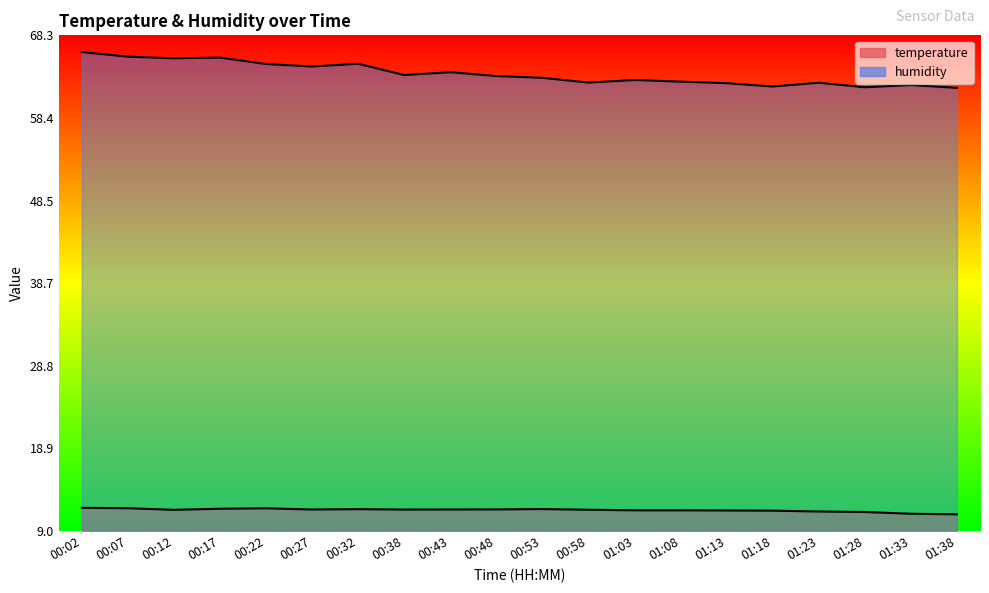

True or false: humidity and temperature intersect in this chart.

False